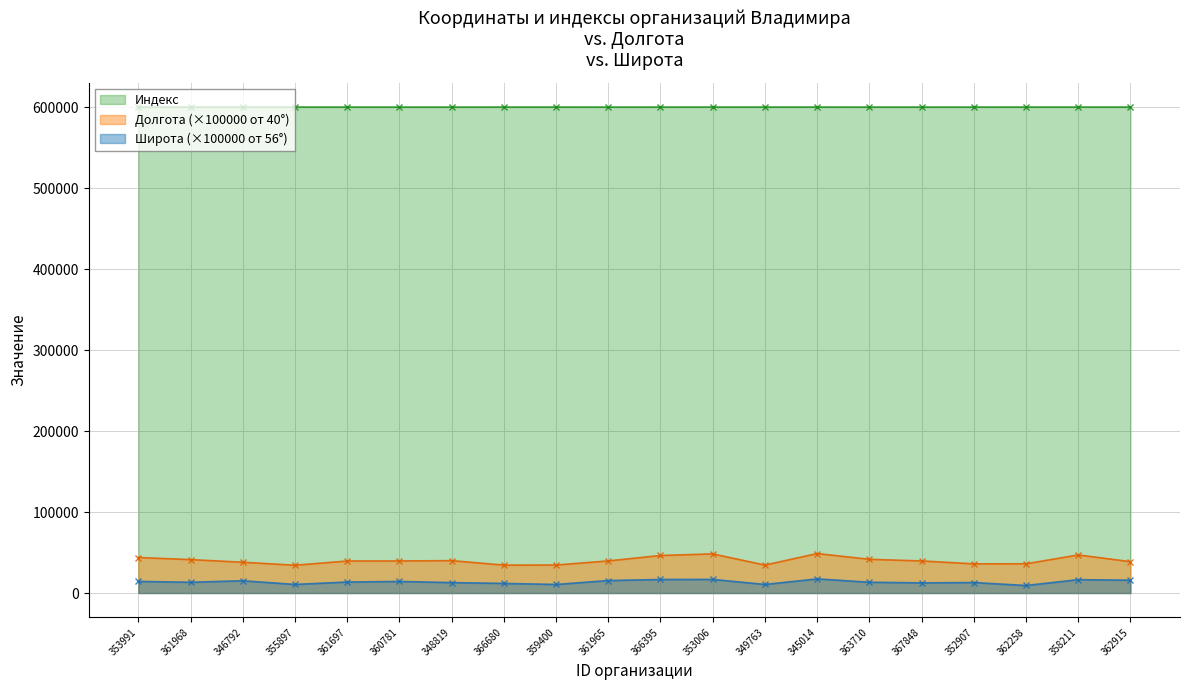

What is the sum of all Широта values?

274046.5